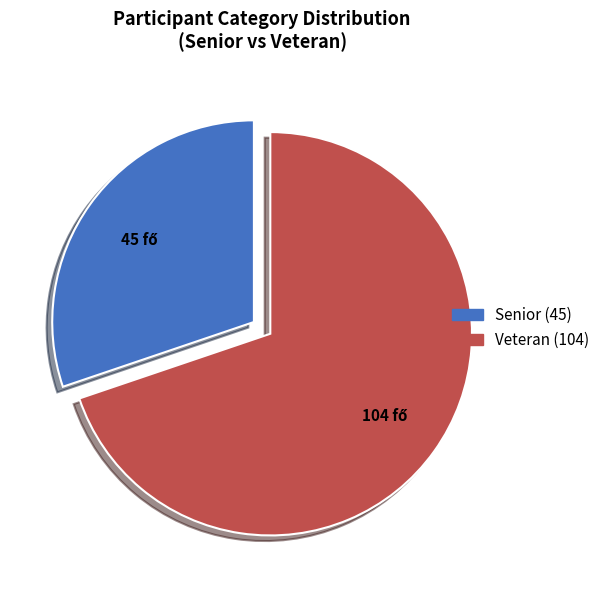

Combined, do Senior and Veteran account for over 50%?

Yes